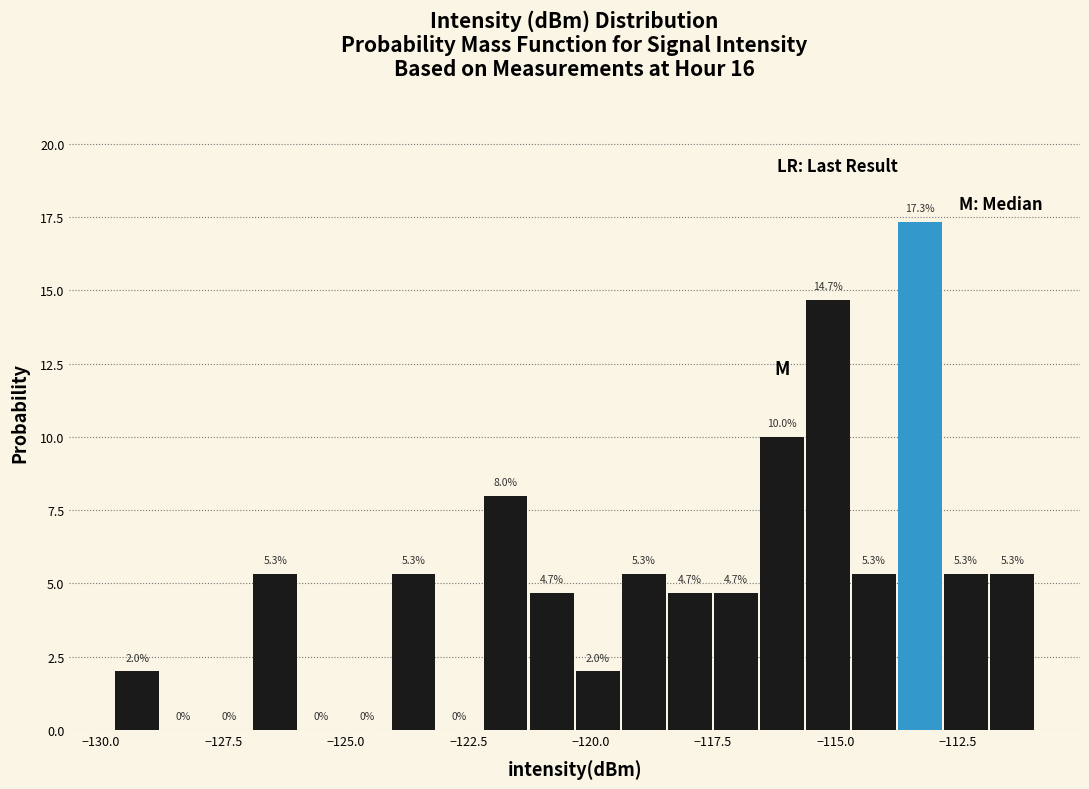

Around what value on the x-axis is the tallest bar? Give the approximate position of its centre, as read against the axis.

-113.5